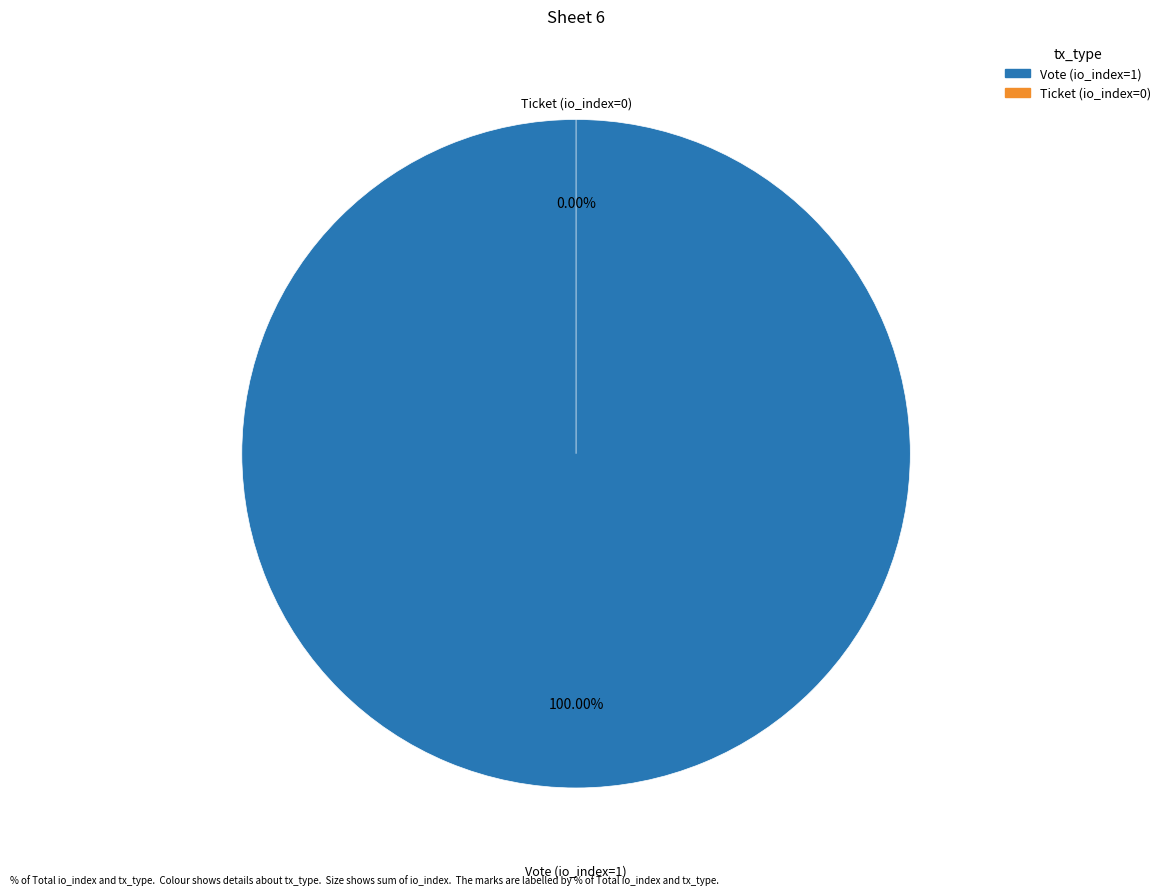

Which category accounts for the majority?

Vote (io_index=1)